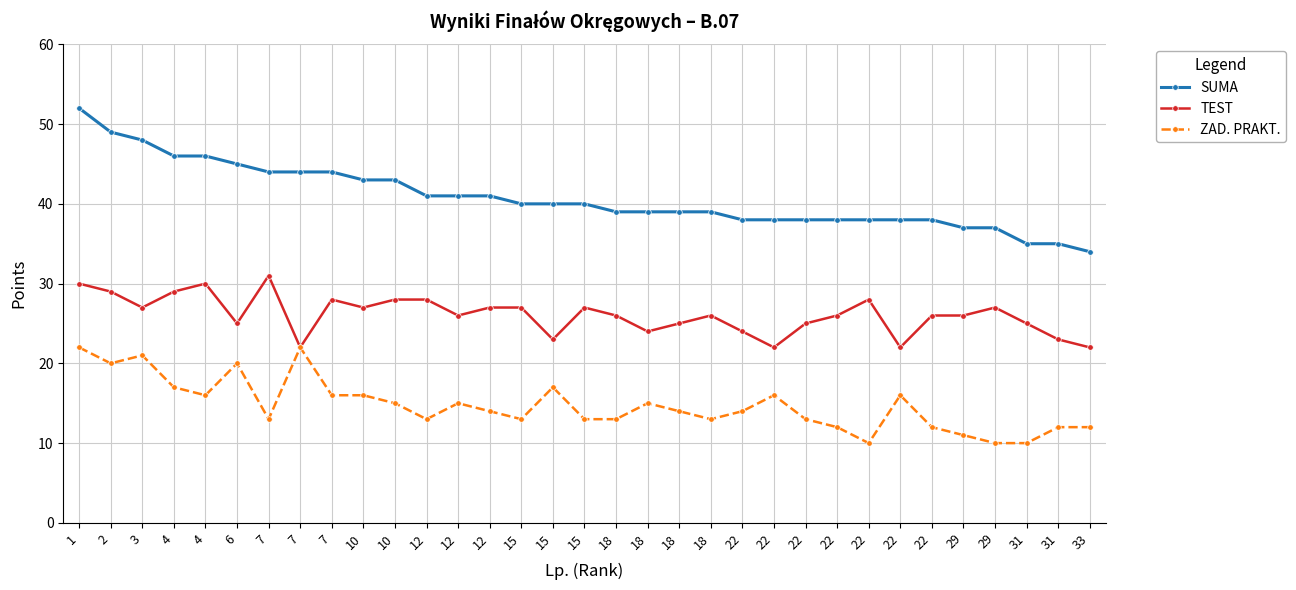

How many distinct data groups are displayed?

3